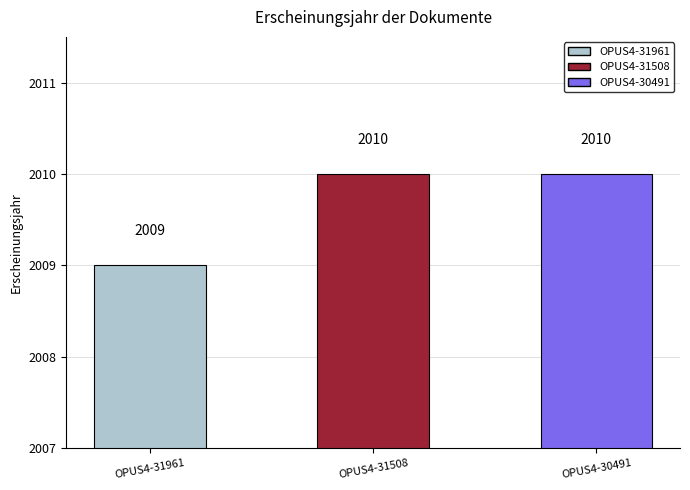

At which category does the chart reach its minimum across all series?

OPUS4-31961